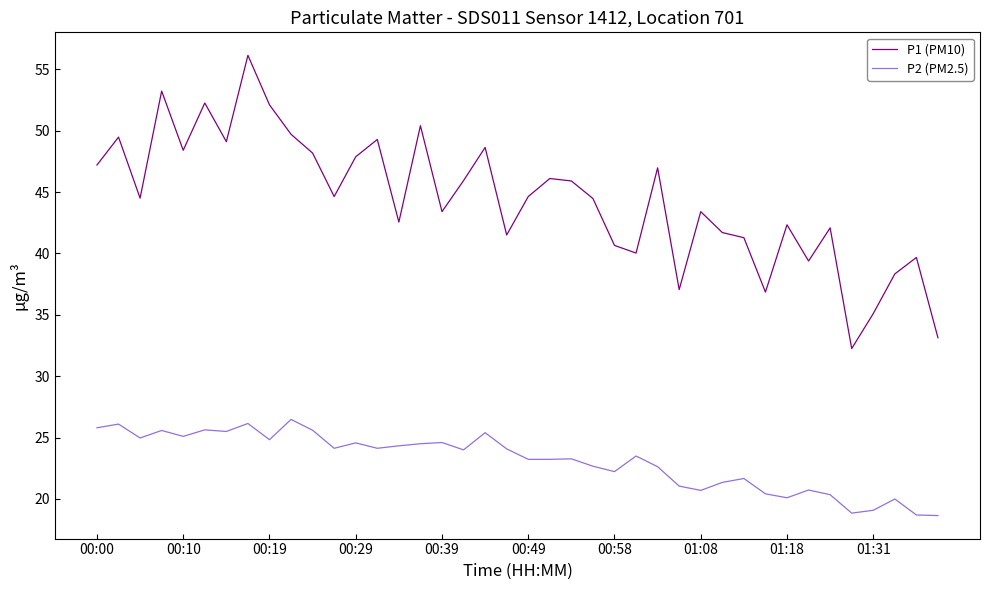

List the series in order of their overall mean, highest first.

P1 (PM10), P2 (PM2.5)